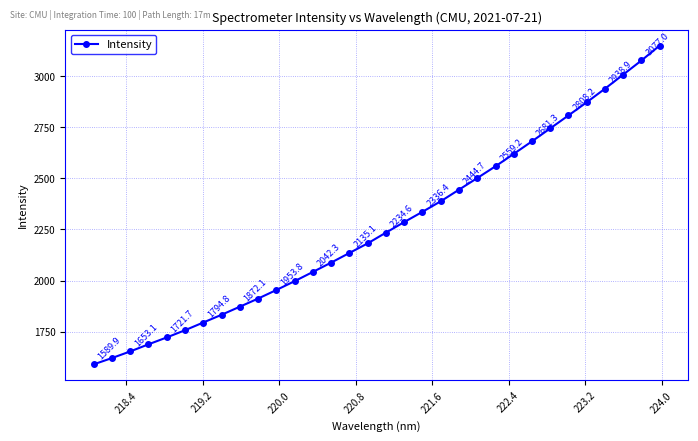

Reading right to left, extract all data points from this chart.

3150.0	3077.0	3007.9	2938.9	2872.5	2808.2	2744.5	2681.3	2619.9	2559.2	2501.4	2444.7	2387.9	2336.4	2286.3	2234.6	2182.0	2135.1	2087.9	2042.3	1997.1	1953.8	1911.8	1872.1	1832.5	1794.8	1756.9	1721.7	1688.0	1653.1	1620.7	1589.9